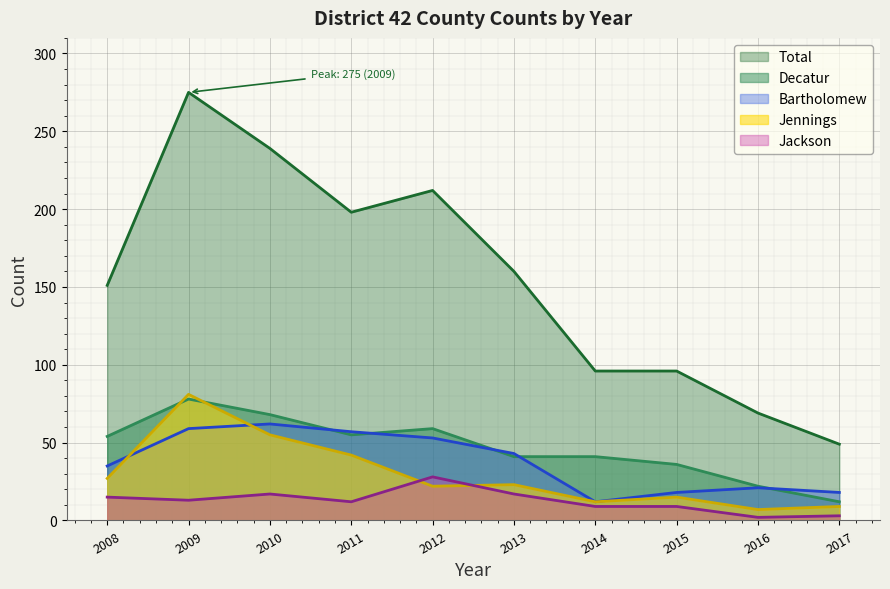

At which category does the chart reach its peak across all series?

2009